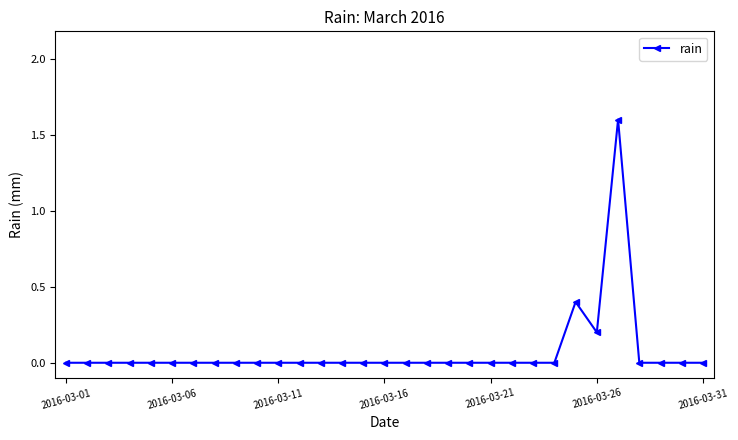

What is the value of the 25th point from the left?

0.4